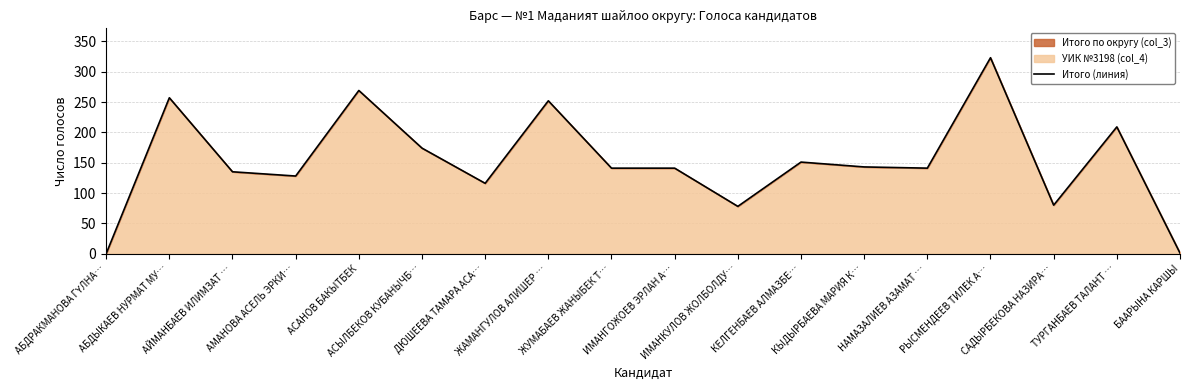

Rank the categories by value from highest to lowest.

РЫСМЕНДЕЕВ ТИЛЕК А…, АСАНОВ БАКЫТБЕК, АБДЫКАЕВ НУРМАТ МУ…, ЖАМАНГУЛОВ АЛИШЕР …, ТУРГАНБАЕВ ТАЛАНТ …, АСЫЛБЕКОВ КУБАНЫЧБ…, КЕЛГЕНБАЕВ АЛМАЗБЕ…, КЫДЫРБАЕВА МАРИЯ К…, ЖУМАБАЕВ ЖАНЫБЕК Т…, ИМАНГОЖОЕВ ЭРЛАН А…, НАМАЗАЛИЕВ АЗАМАТ …, АЙМАНБАЕВ ИЛИМЗАТ …, АМАНОВА АСЕЛЬ ЭРКИ…, ДЮШЕЕВА ТАМАРА АСА…, САДЫРБЕКОВА НАЗИРА…, ИМАНКУЛОВ ЖОЛБОЛДУ…, БААРЫНА КАРШЫ, АБДРАКМАНОВА ГҮЛНА…